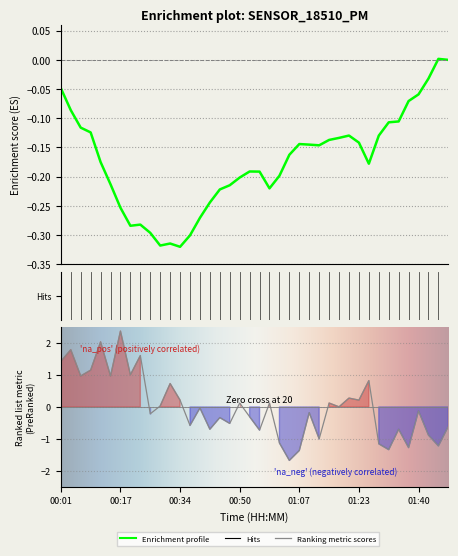

At which category does the data reach its first local peak?

00:04